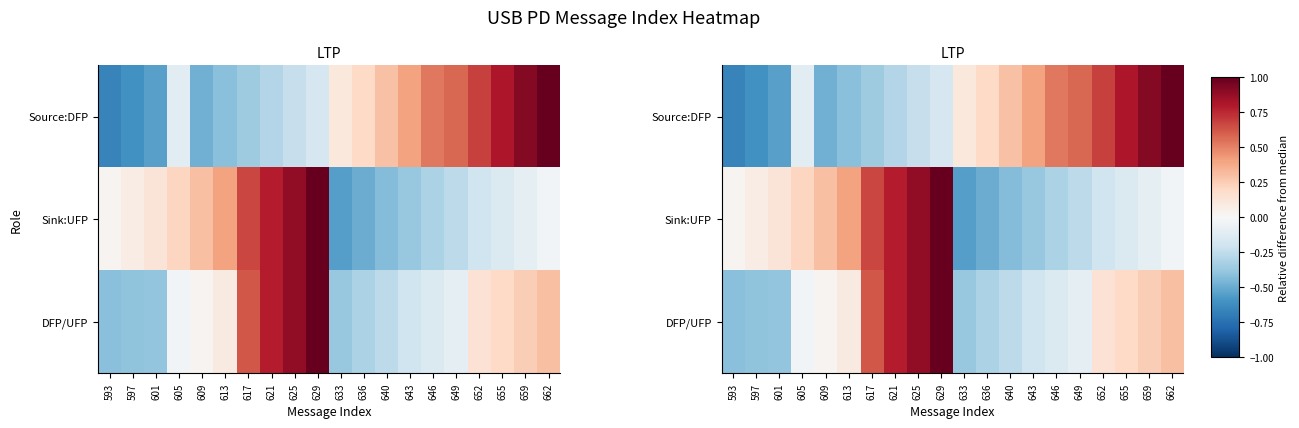

How many categories are shown in the chart?

20